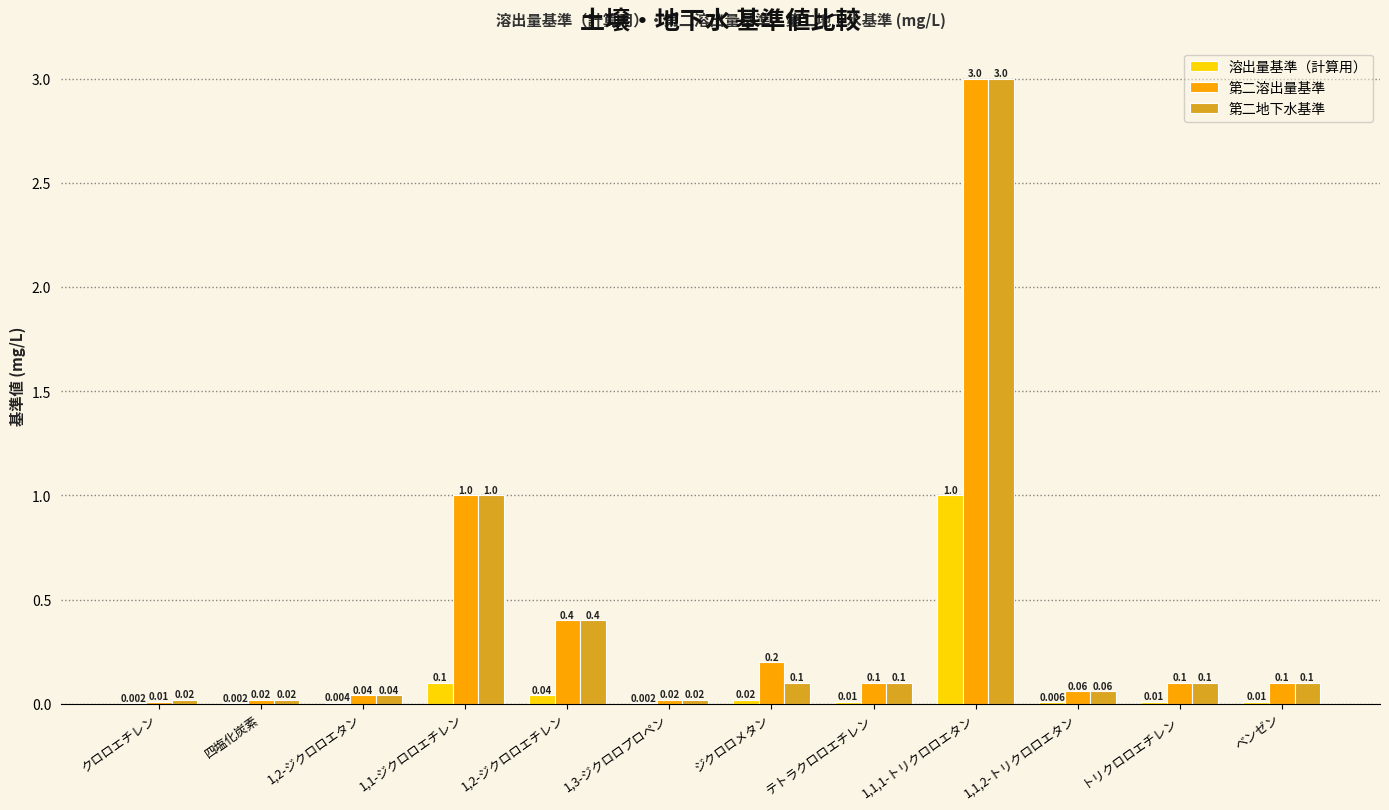

The value of 第二溶出量基準 at ベンゼン is 0.1. True or false?

True